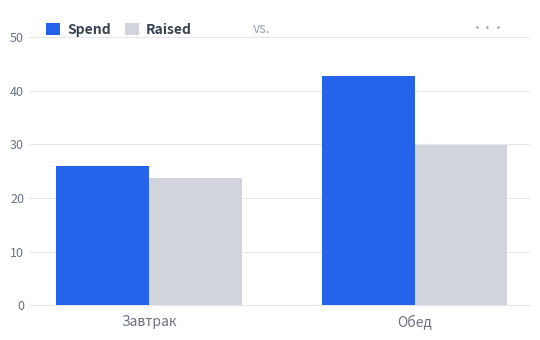

True or false: Raised has a value of 42.4 at Обед.

False